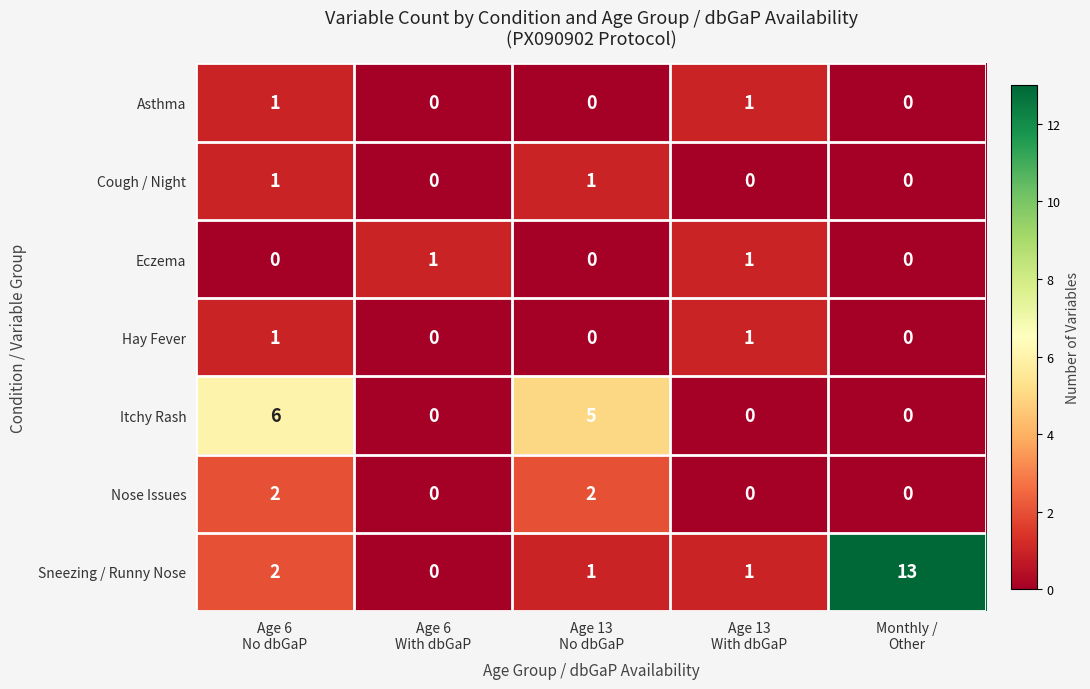

Which label corresponds to the largest value in the chart?

Monthly /
Other